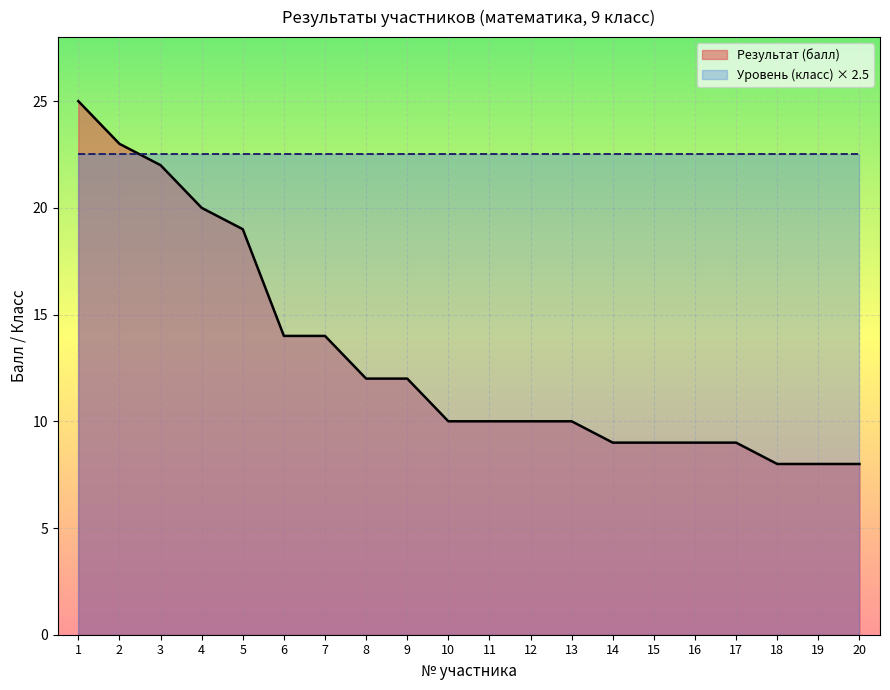

List the labels in order of value, largest first.

1, 2, 3, 4, 5, 6, 7, 8, 9, 10, 11, 12, 13, 14, 15, 16, 17, 18, 19, 20